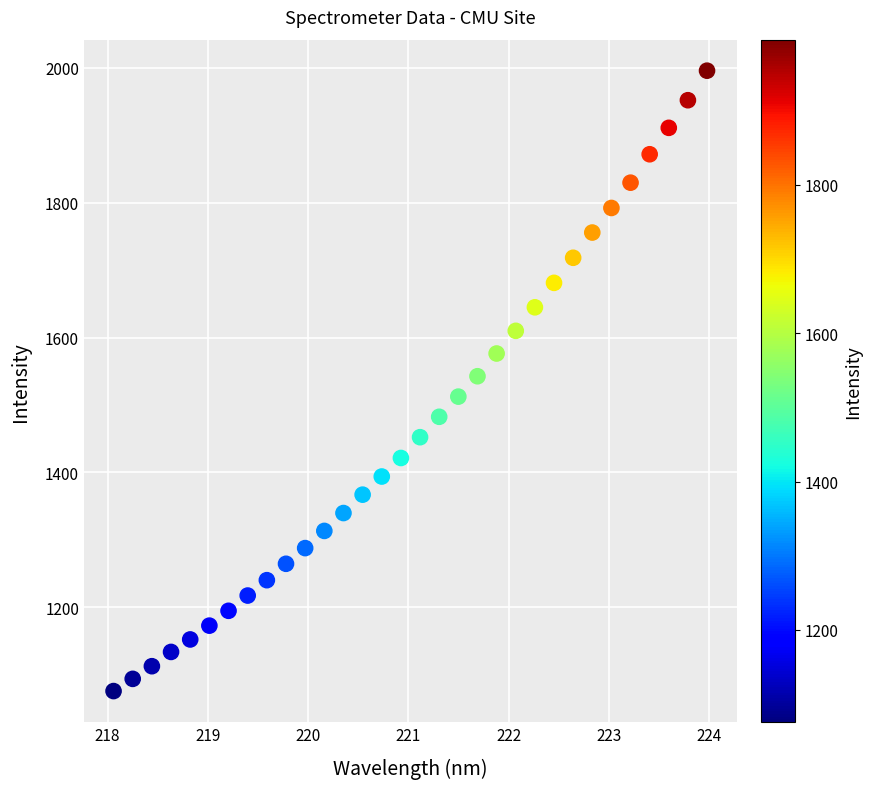

What is the range of Y values (max minus min)?

920.3